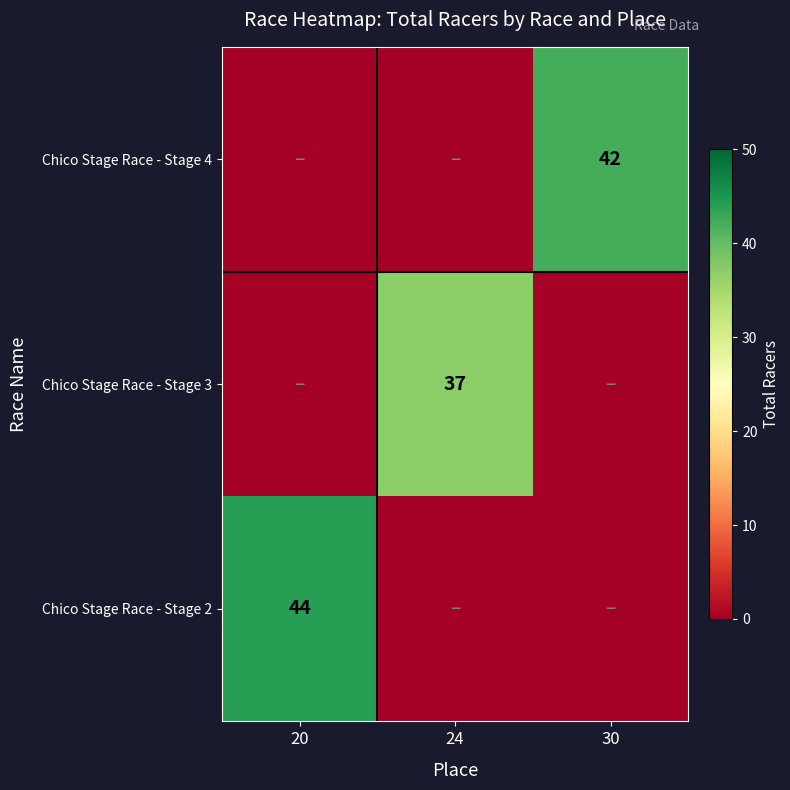

The Chico Stage Race - Stage 4 series shows 42 at 30. True or false?

True